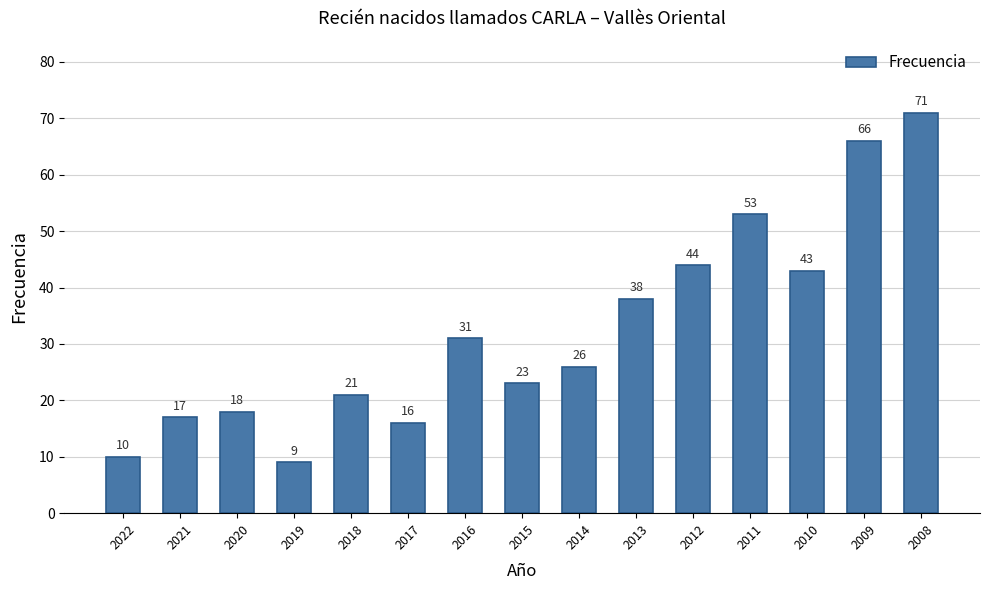

The chart shows a value of 29 at 2018. True or false?

False